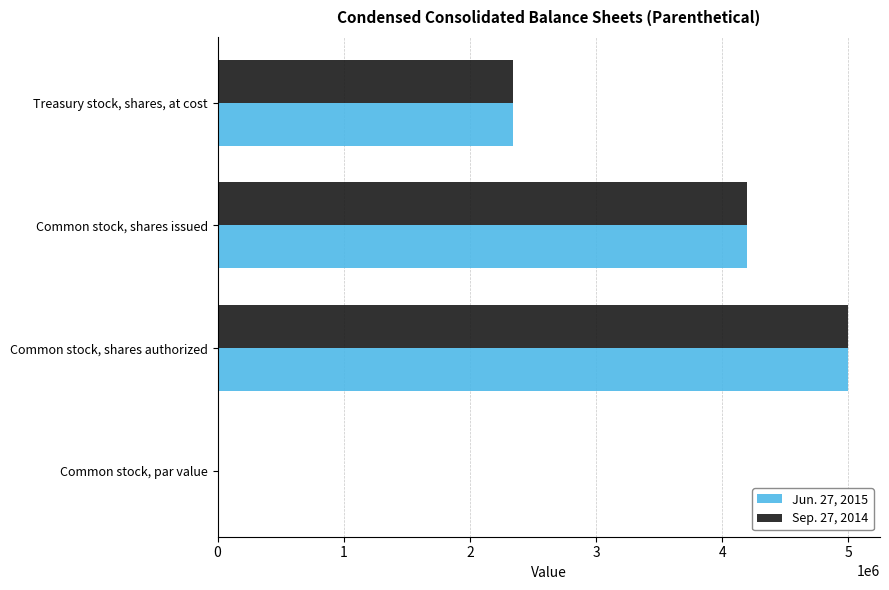

What is the total value across all series at Common stock, shares authorized?

10000000.0